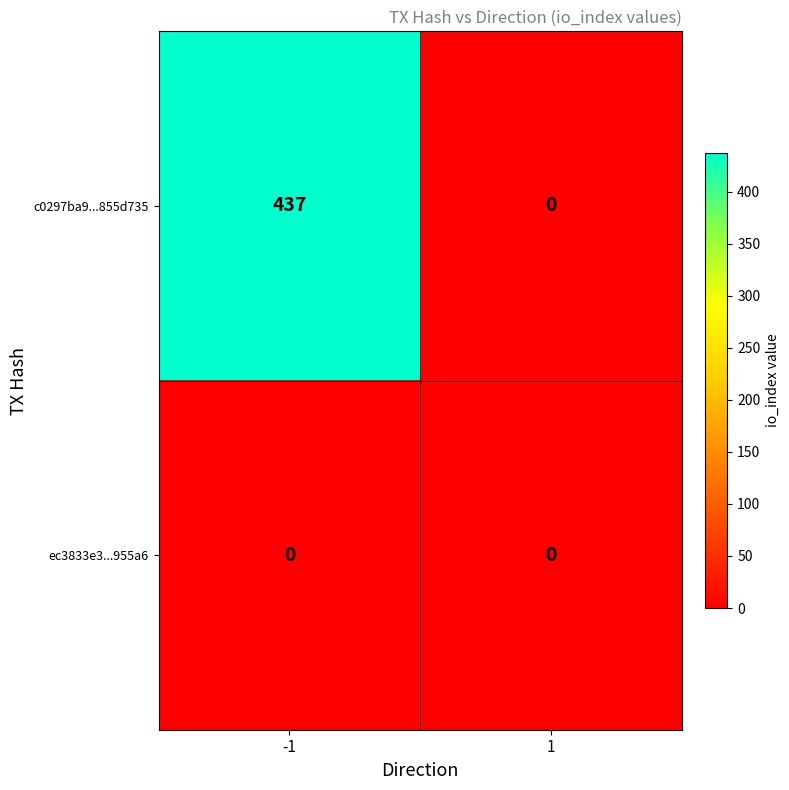

Between -1 and 1, which series saw the biggest shift?

c0297ba9...855d735